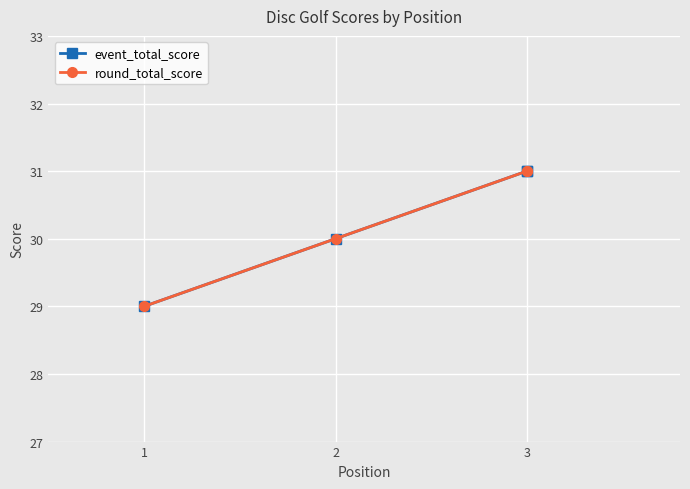

What is the greatest value displayed?

31